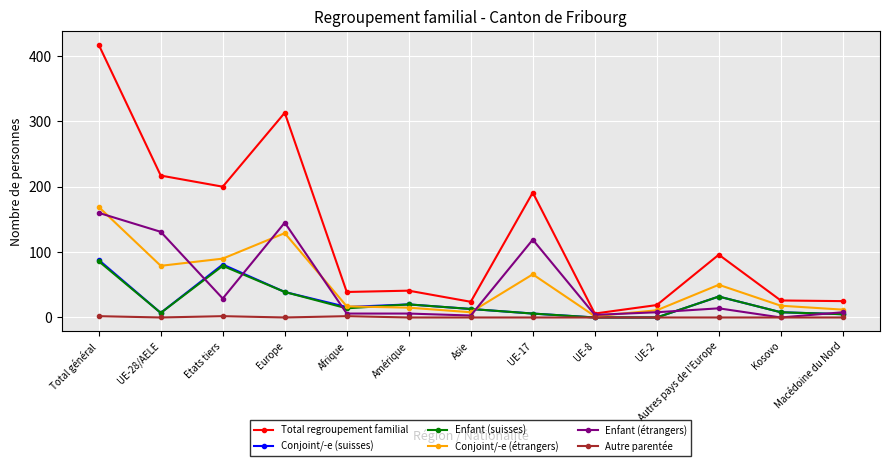

Between UE-28/AELE and Etats tiers, which series saw the biggest shift?

Enfant (étrangers)